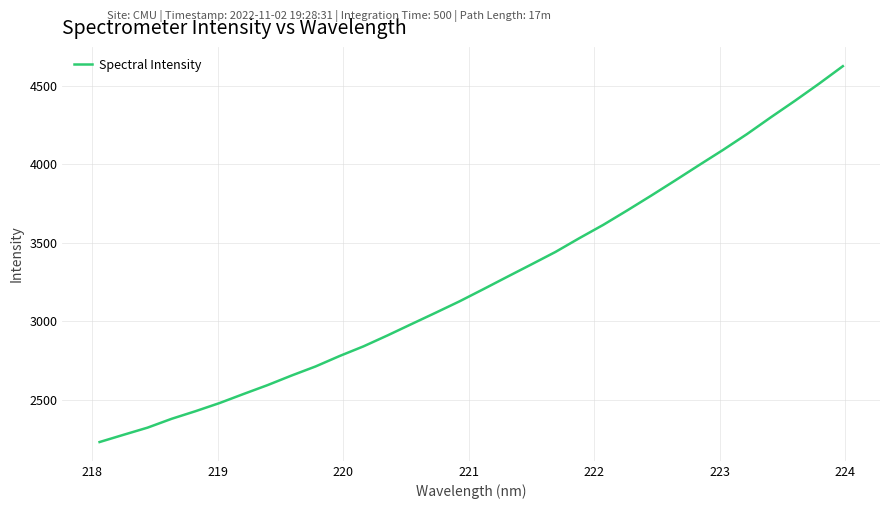

What is the maximum value shown in the chart?

4626.5